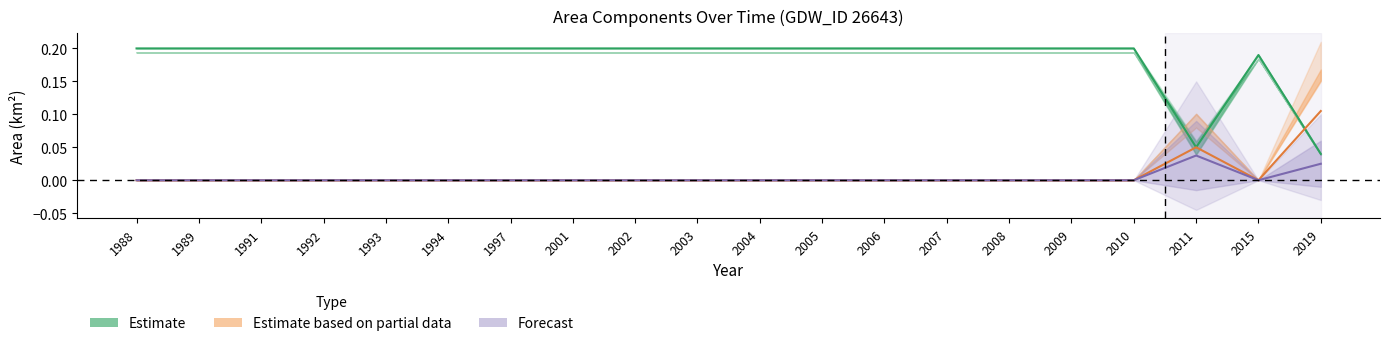

What is the total value across all series at 2002?

0.2